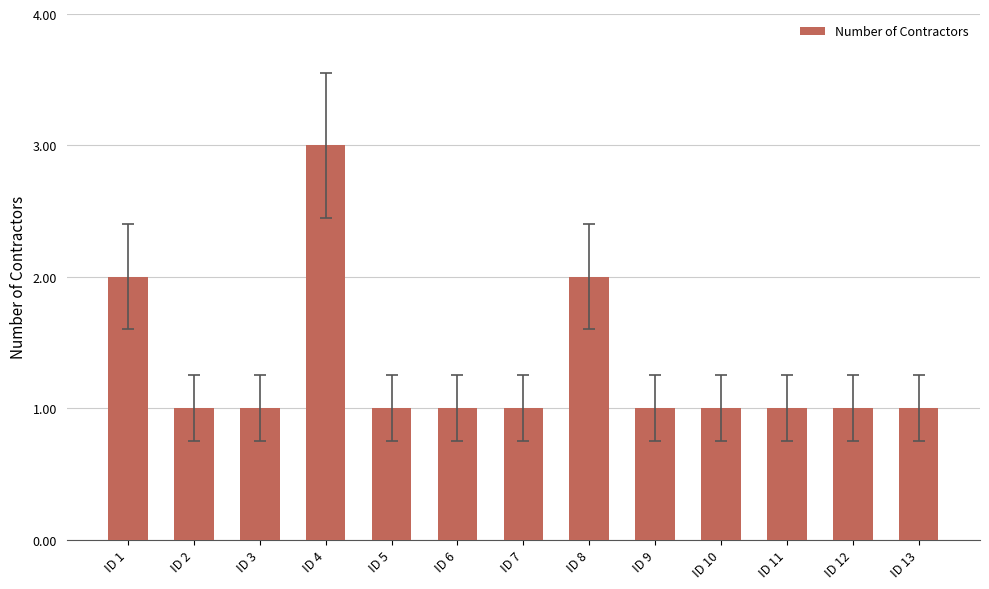

What is the approximate value at ID 4?

3